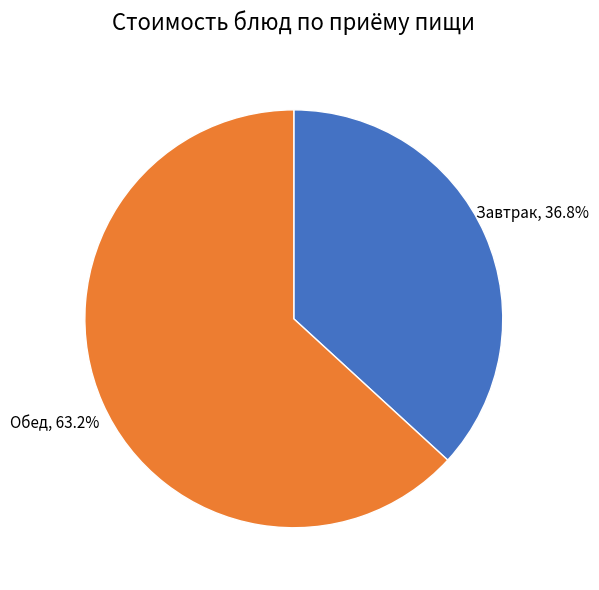

Rank the categories by value from lowest to highest.

Завтрак, Обед